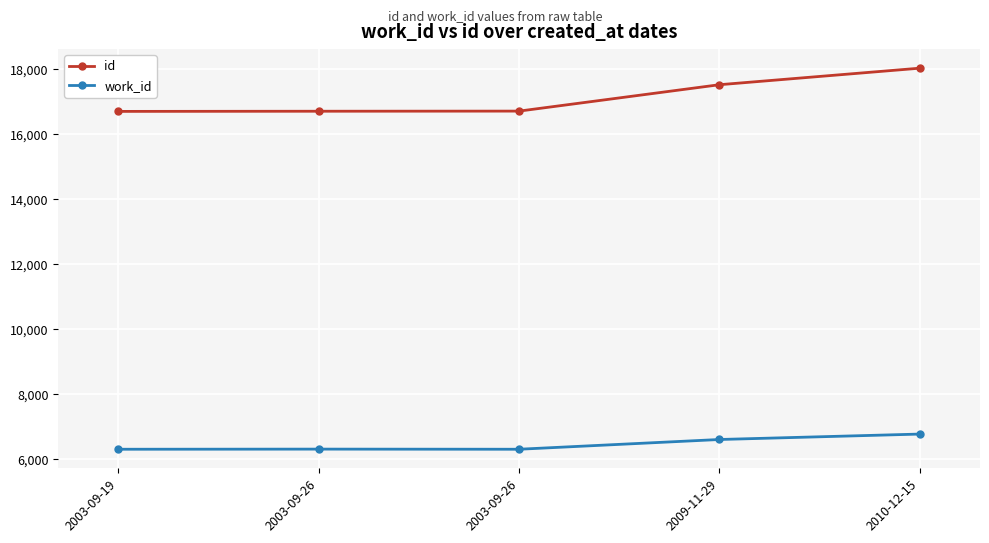

What are all the series names shown in the legend?

id, work_id